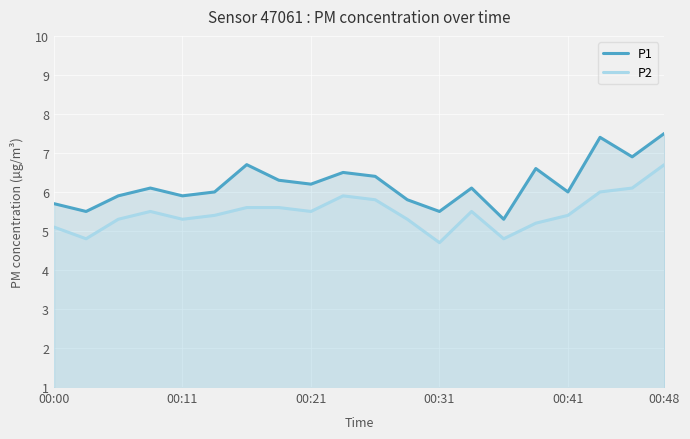

At 14, list the series in order from largest to smallest.

P1, P2